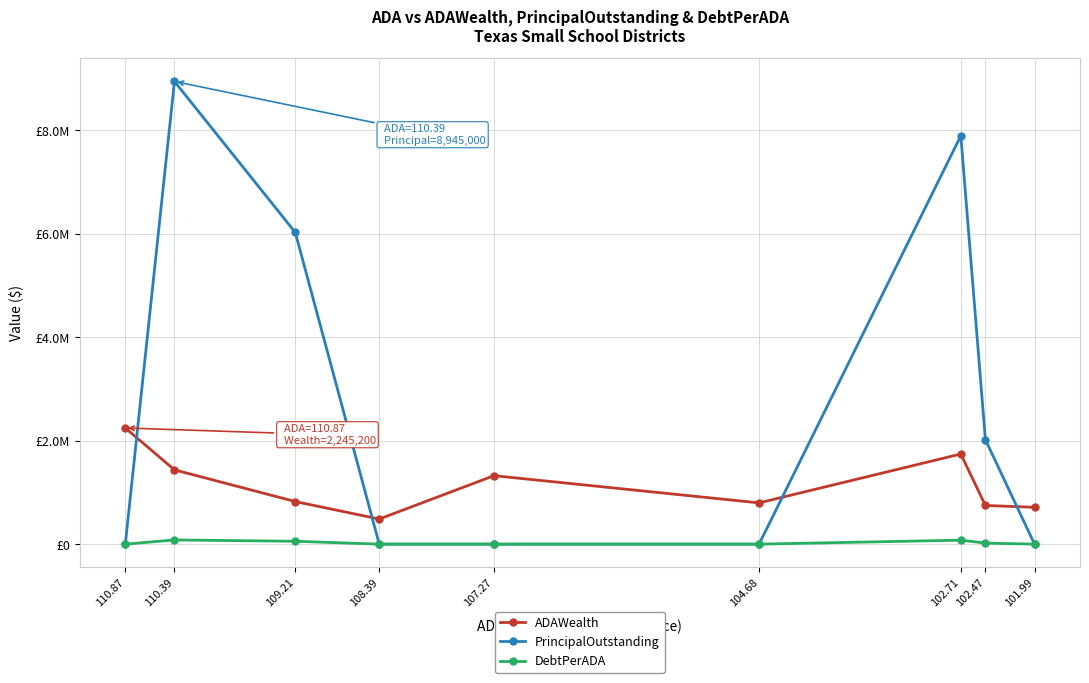

Which series ends up on top after the final intersection of PrincipalOutstanding and ADAWealth?

ADAWealth